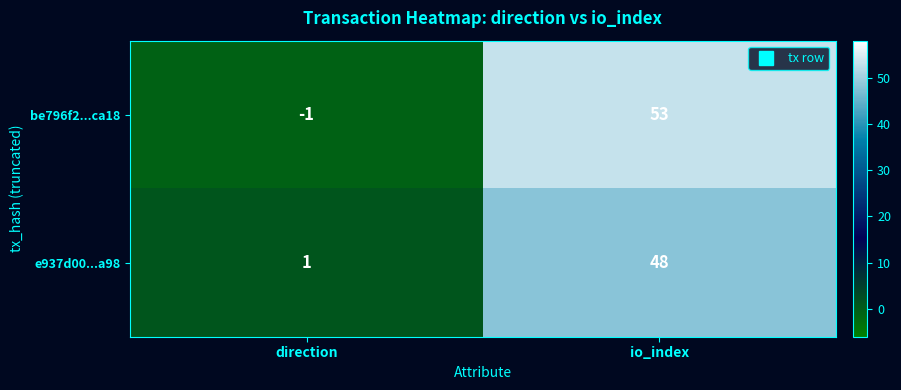

What value does the be796f2...ca18 series have at io_index?

53